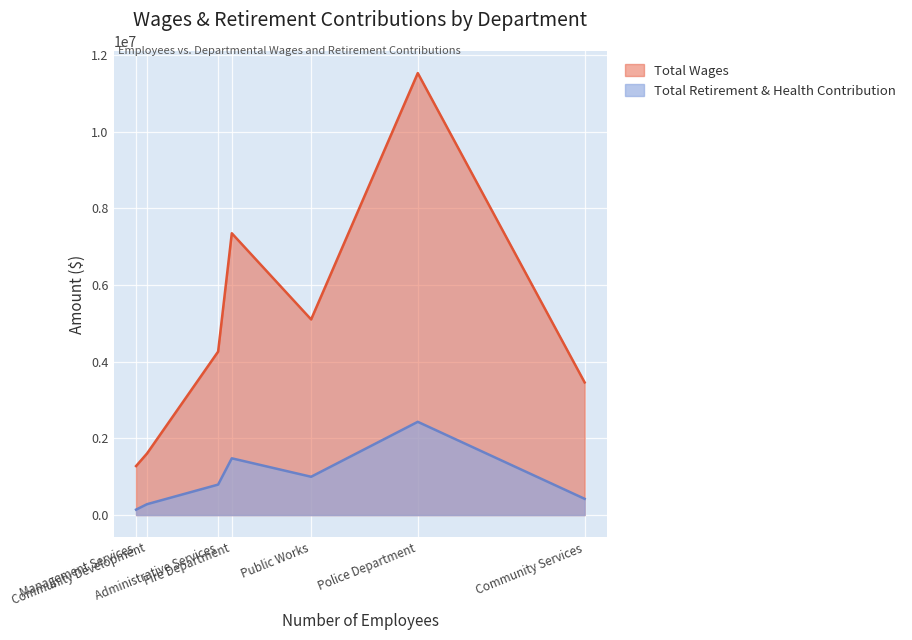

True or false: Total Wages has a value of 4261926 at Administrative Services.

True